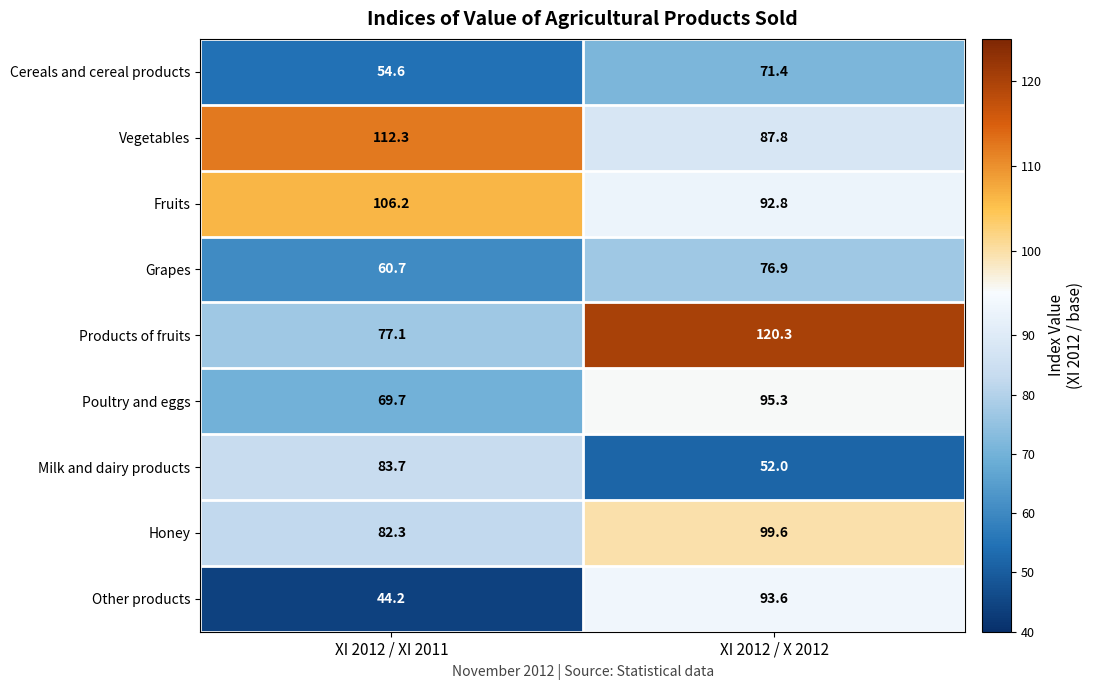

What is the approximate value of Other products at XI 2012 / XI 2011?

44.2